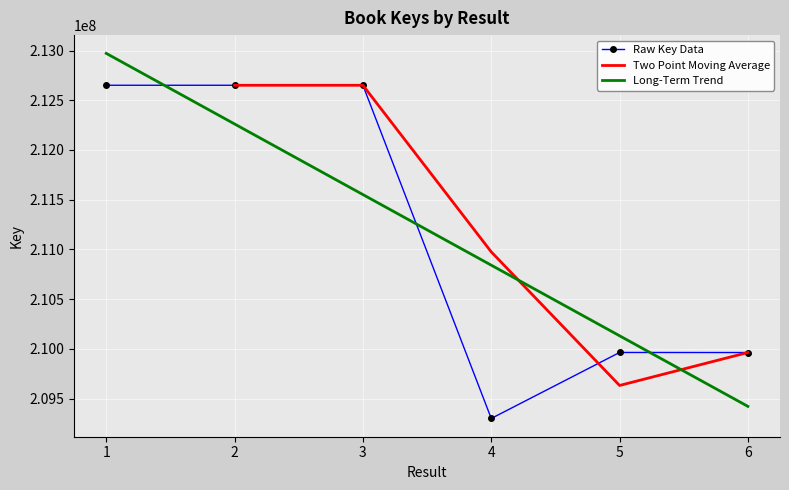

Reading left to right, transcribe all the data shown in this chart.

212651127	212650981	212651029	209299744	209963521	209962996